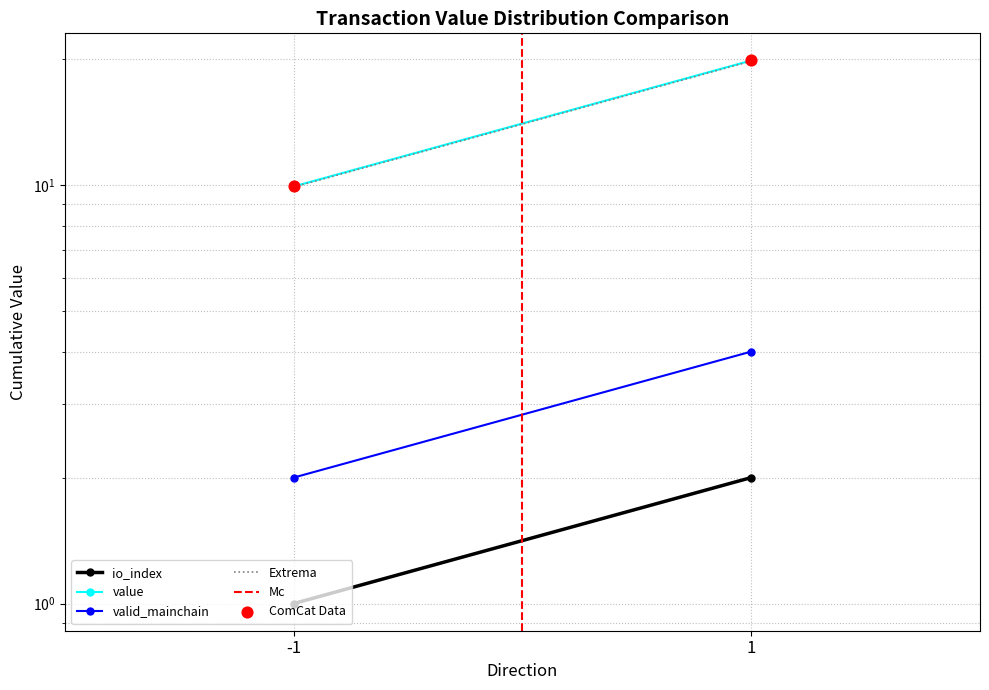

Which series reaches the maximum Y coordinate?

value